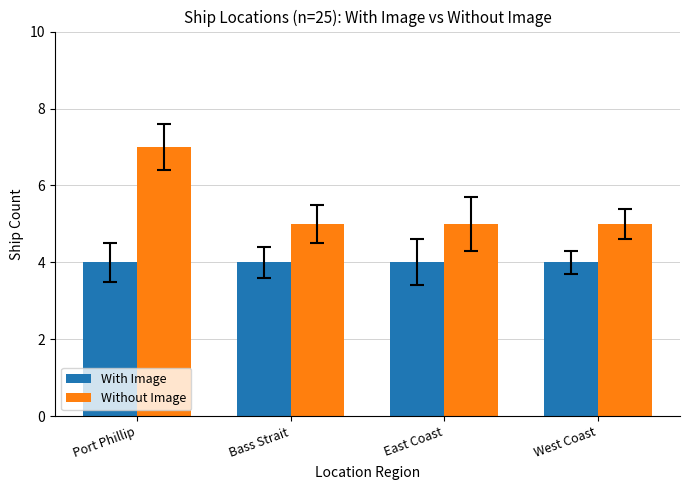

What is the smallest value displayed?

4